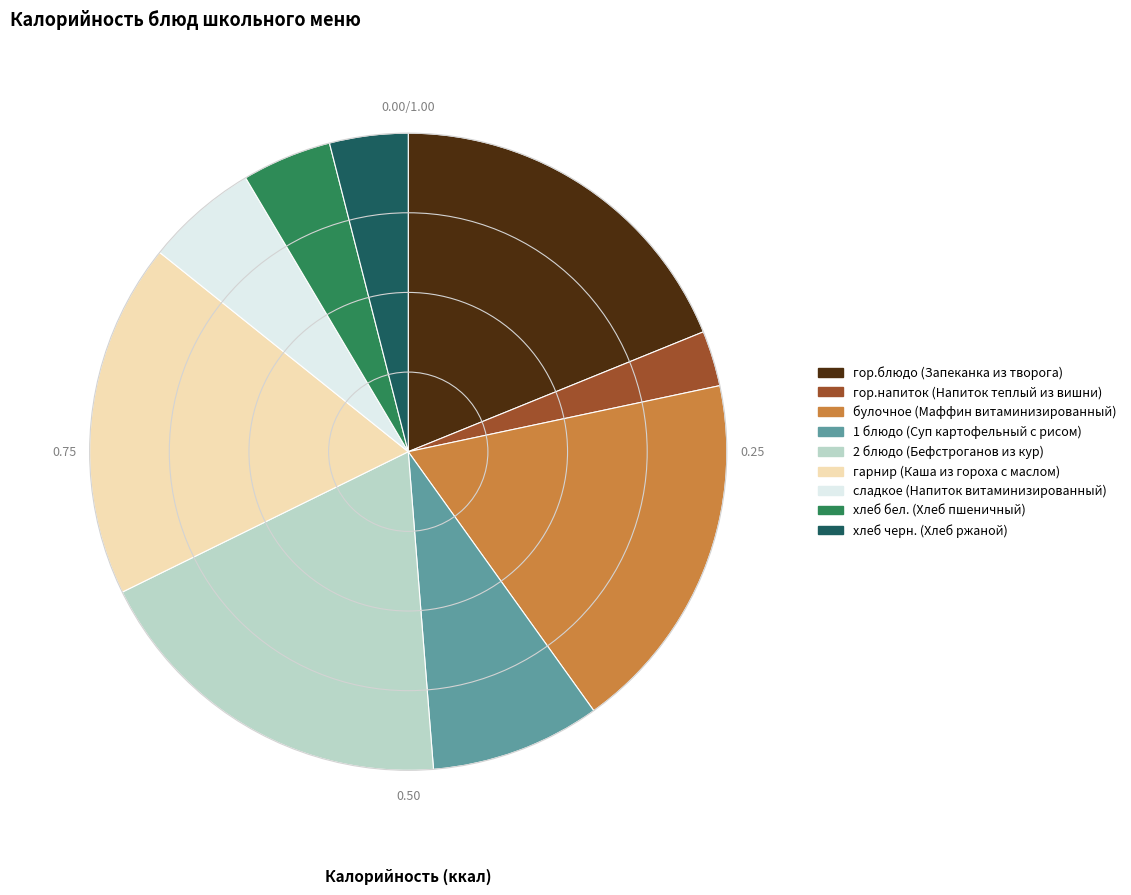

Does any single category account for the majority?

No